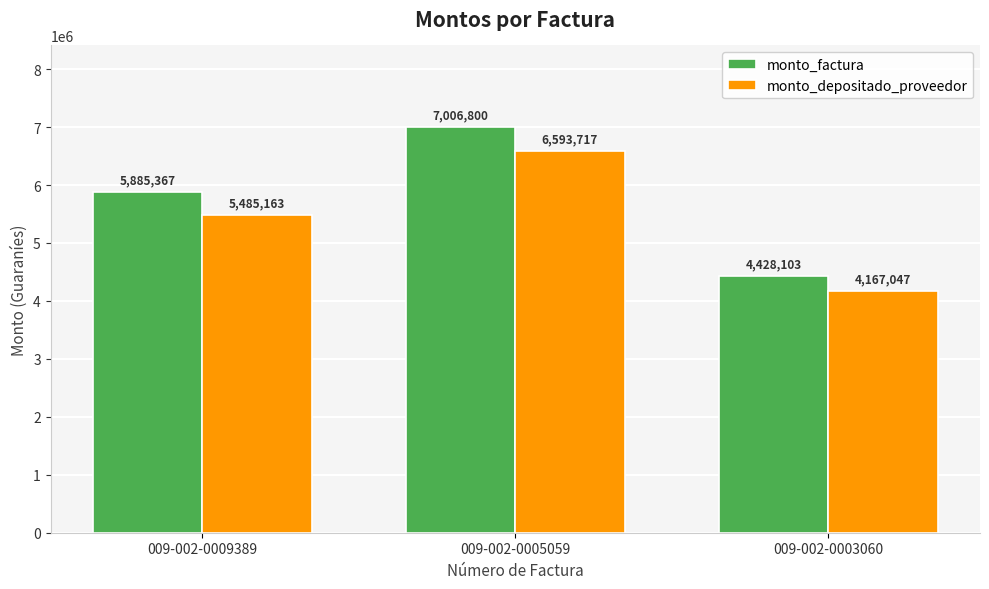

What is the sum of the monto_factura values at 009-002-0009389 and 009-002-0003060?

10313470